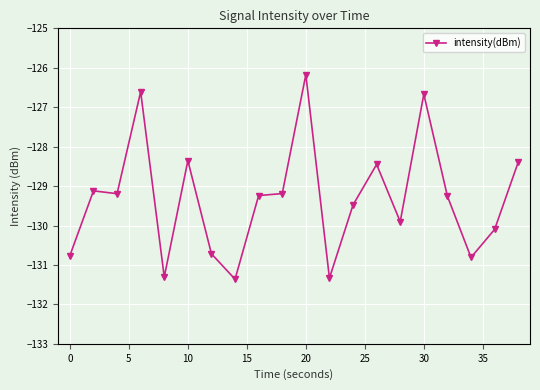

What is the value of the 5th point from the left?

-131.3